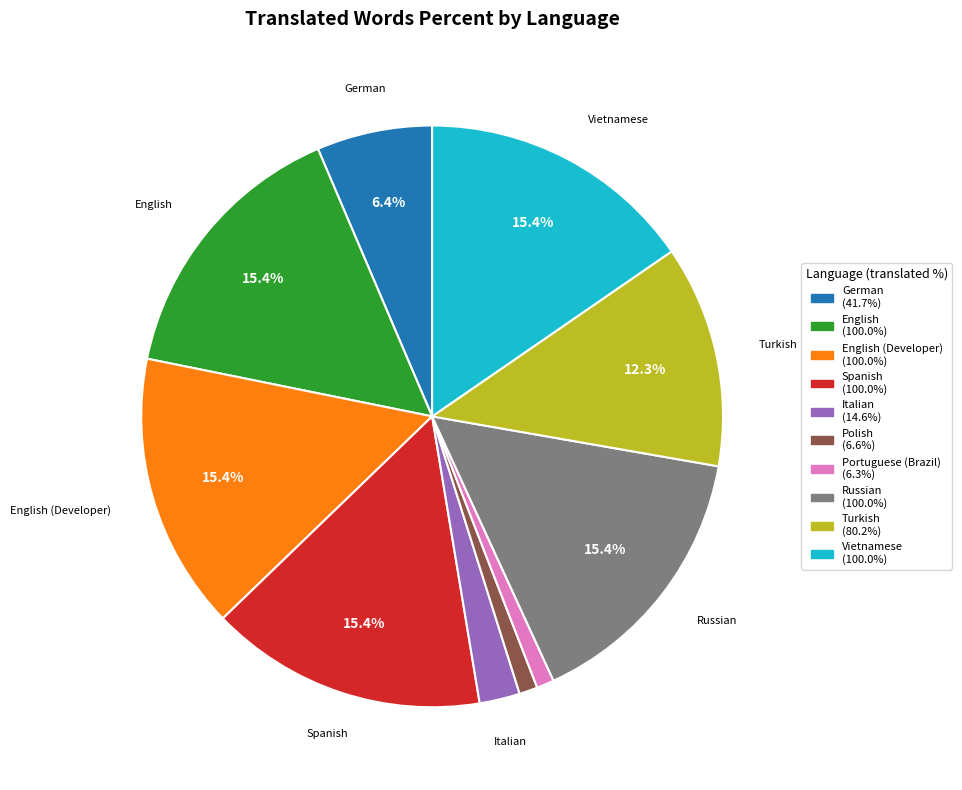

Does any single category account for the majority?

No